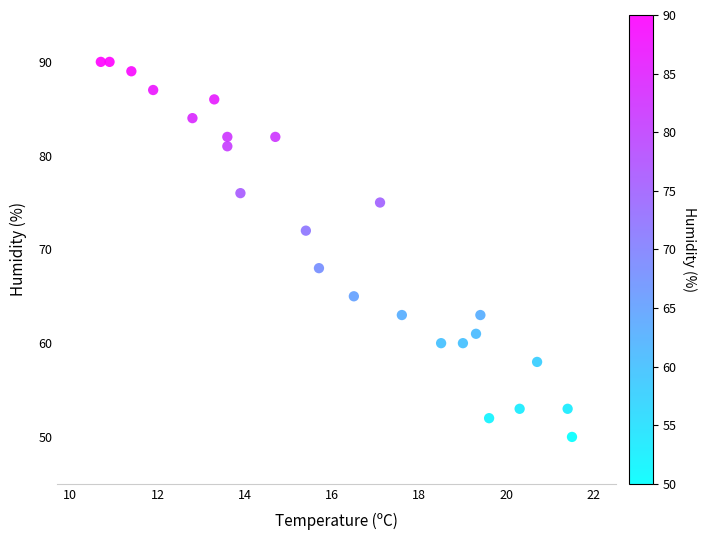

What is the range of Y values (max minus min)?

40